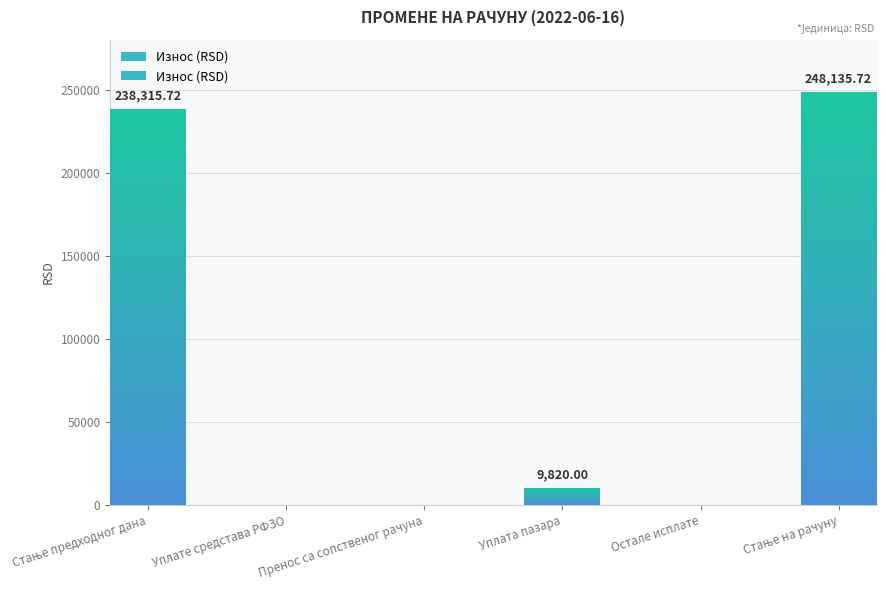

Reading right to left, list all the values displayed in this chart.

248135.7	0.0	9820.0	0.0	0.0	238315.7